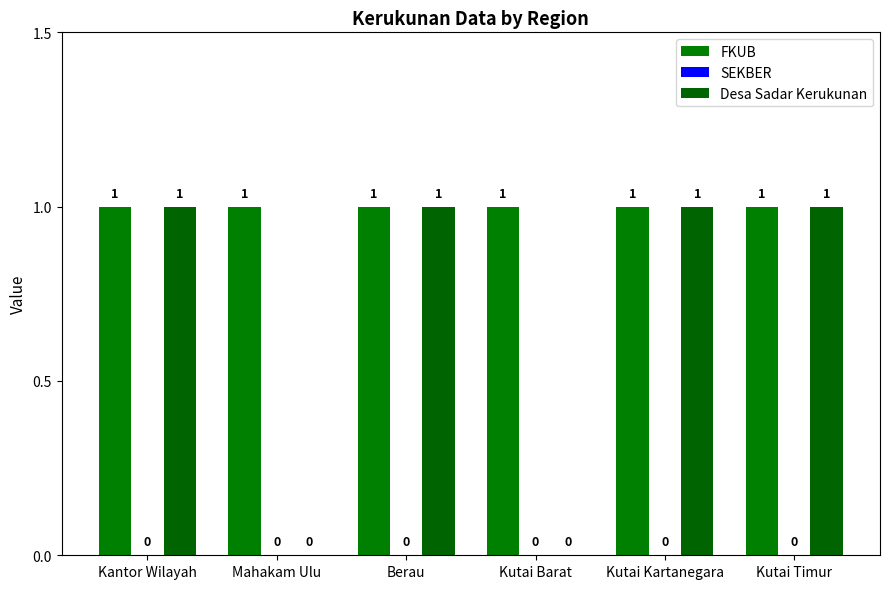

Which series has the largest total across all categories?

FKUB